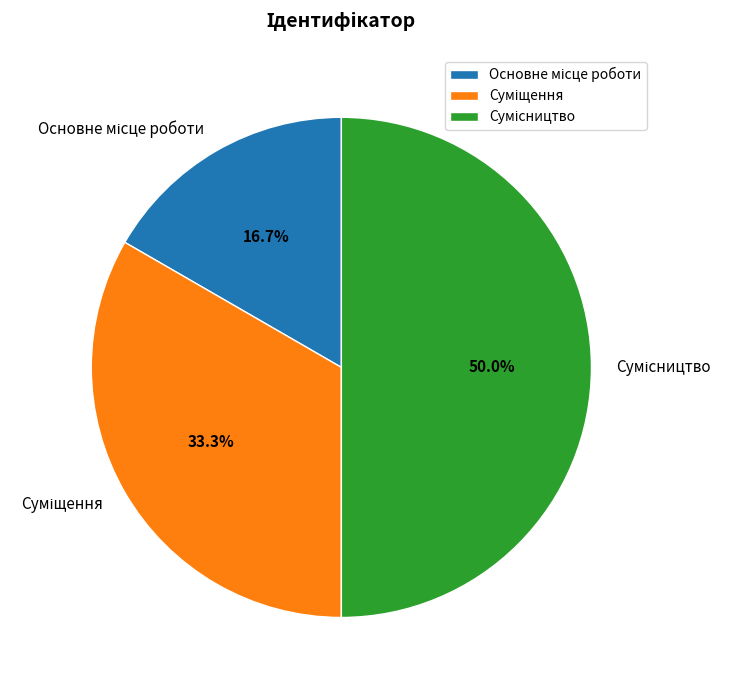

What percentage is the Сумісництво slice, to the nearest percent?

50%